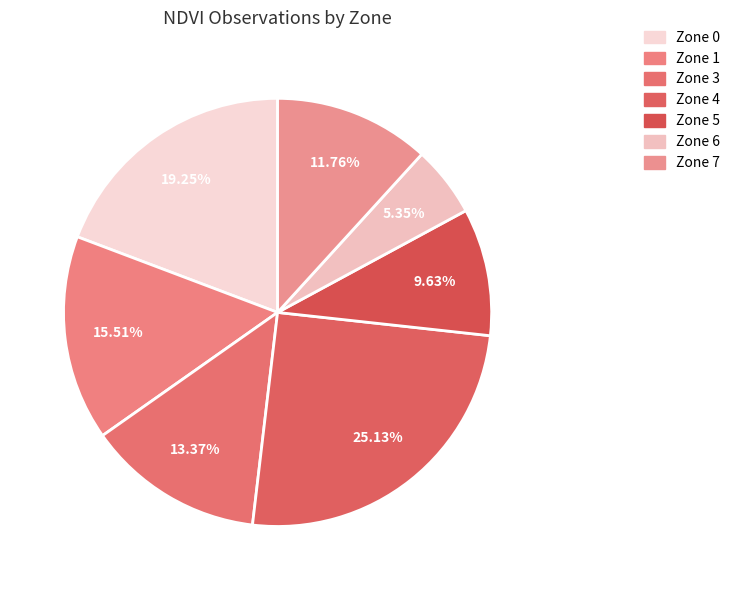

Which slice is the largest?

Zone 4